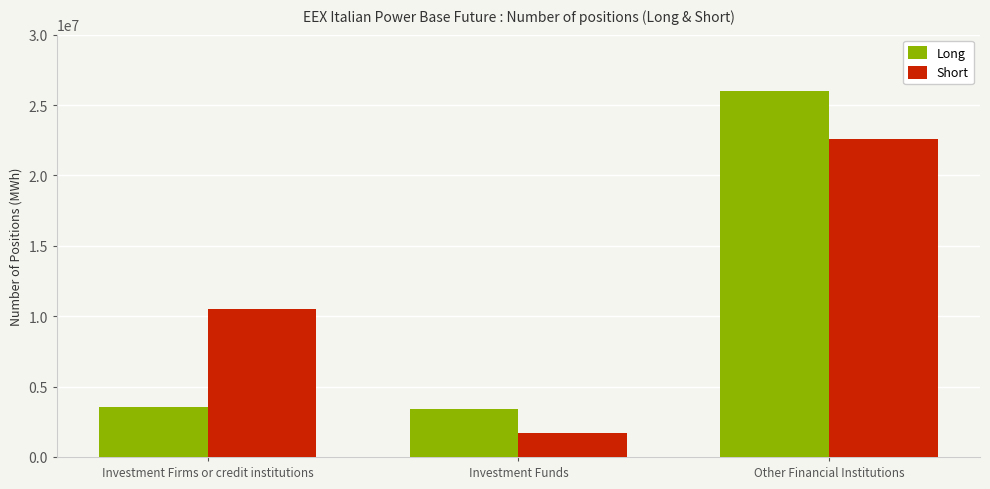

What are all the series names shown in the legend?

Long, Short